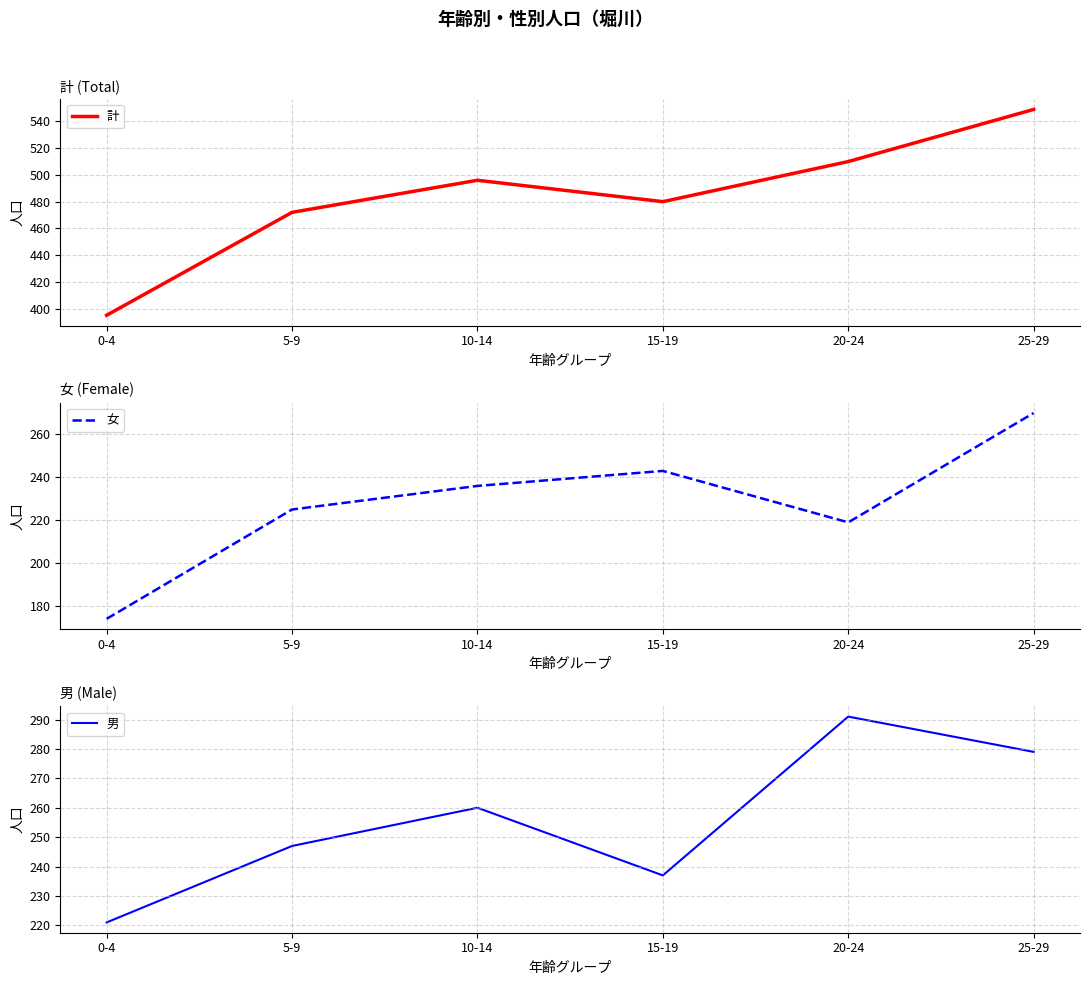

What is the difference between the maximum and minimum values in the 男 series?

70